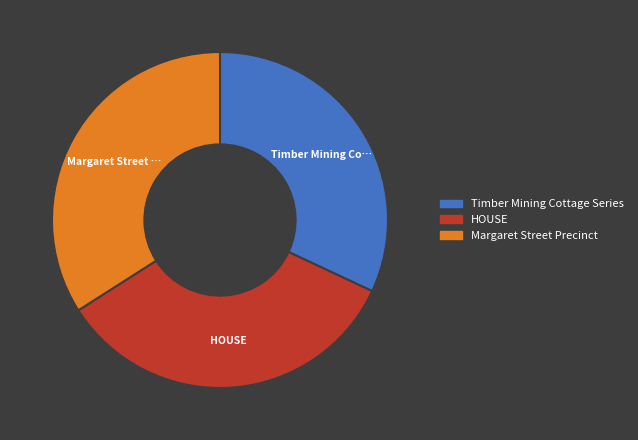

The HOUSE slice represents 34% of the pie. True or false?

True